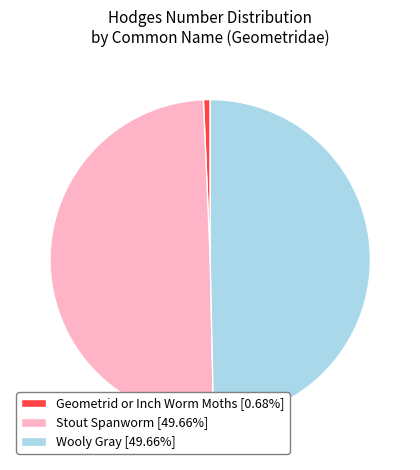

Count the number of slices in the pie.

3